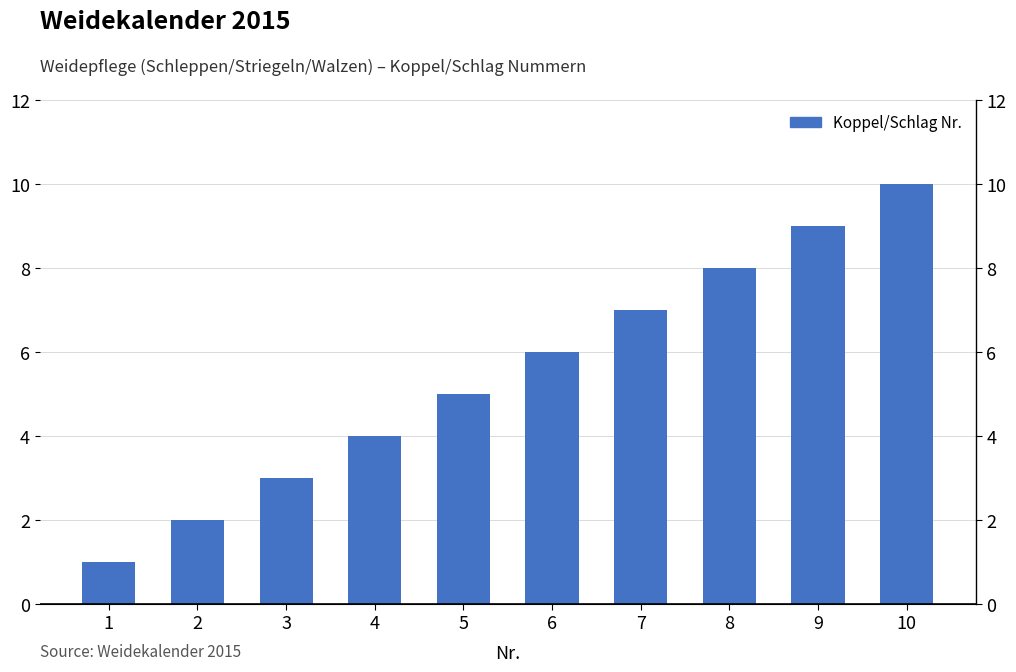

Which has a higher value, 3 or 8?

8